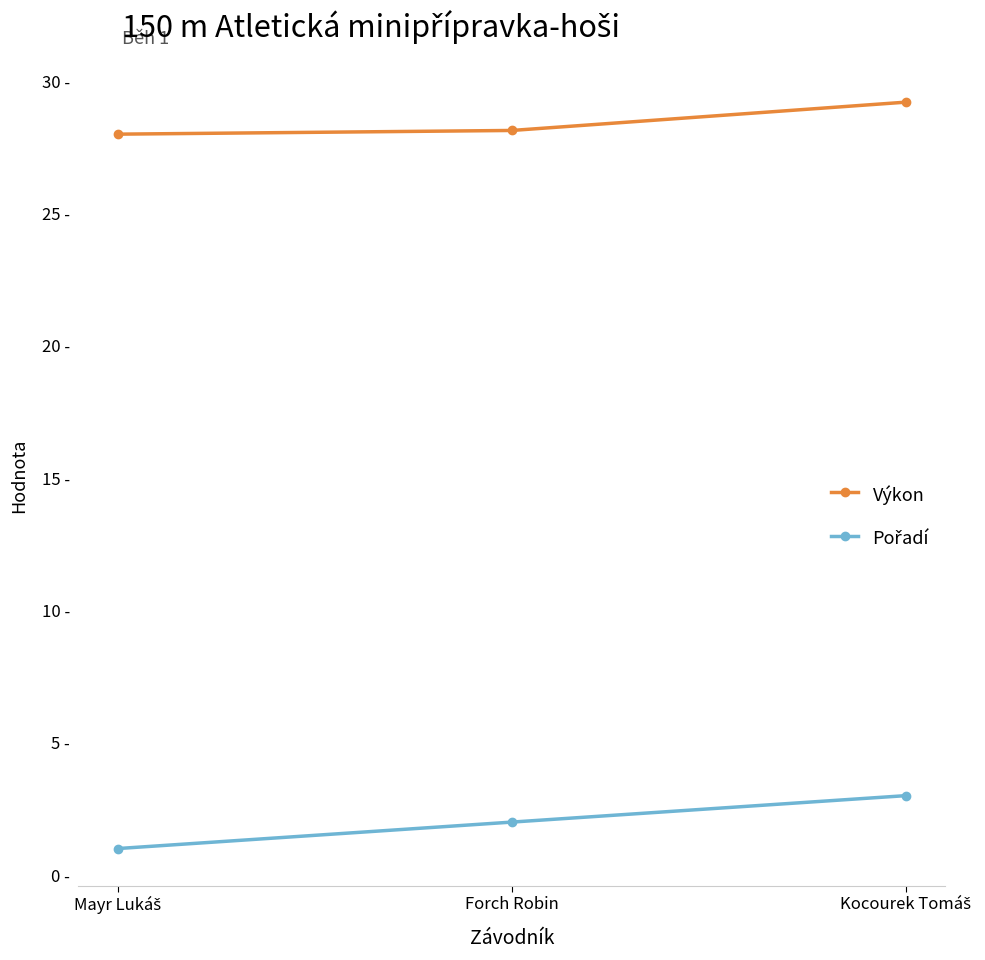

What is the total value across all series at Mayr Lukáš?

29.0